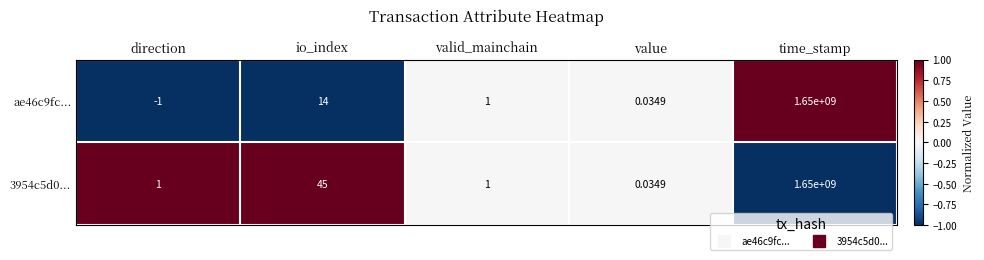

Rank the categories by ae46c9fc... value from highest to lowest.

time_stamp, io_index, valid_mainchain, value, direction